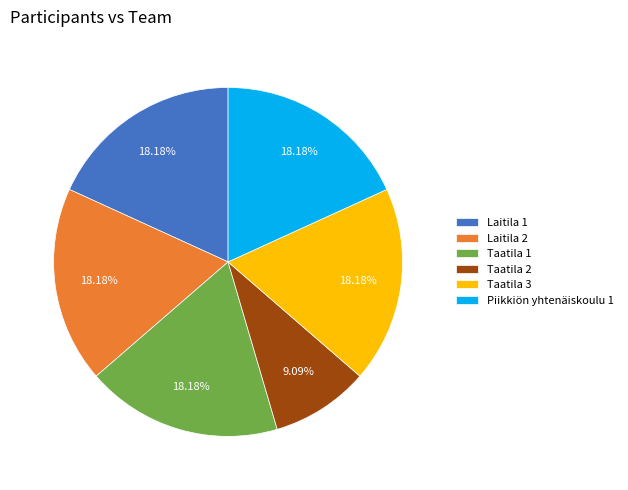

Is there any slice that represents more than half of the pie?

No